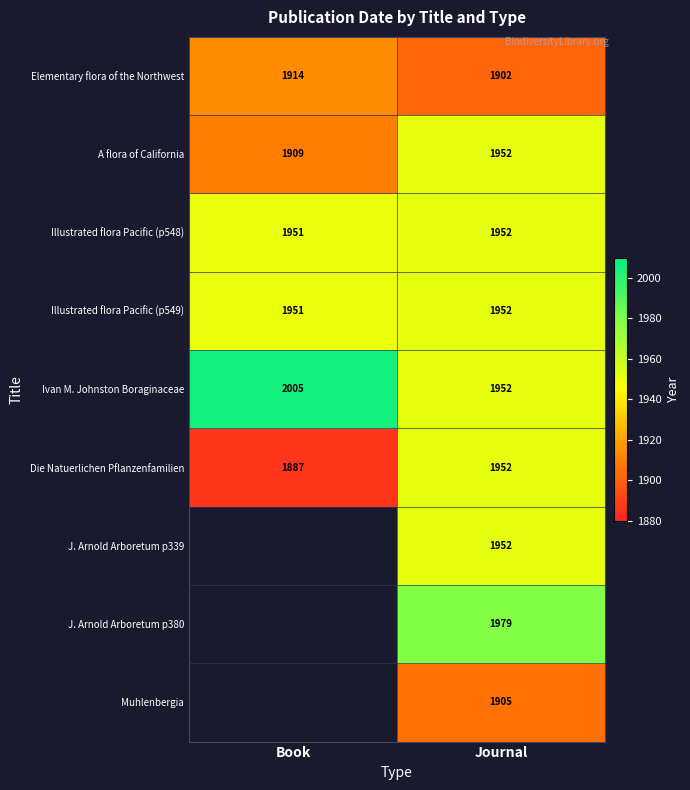

Rank the categories by Illustrated flora Pacific (p549) value from lowest to highest.

Book, Journal